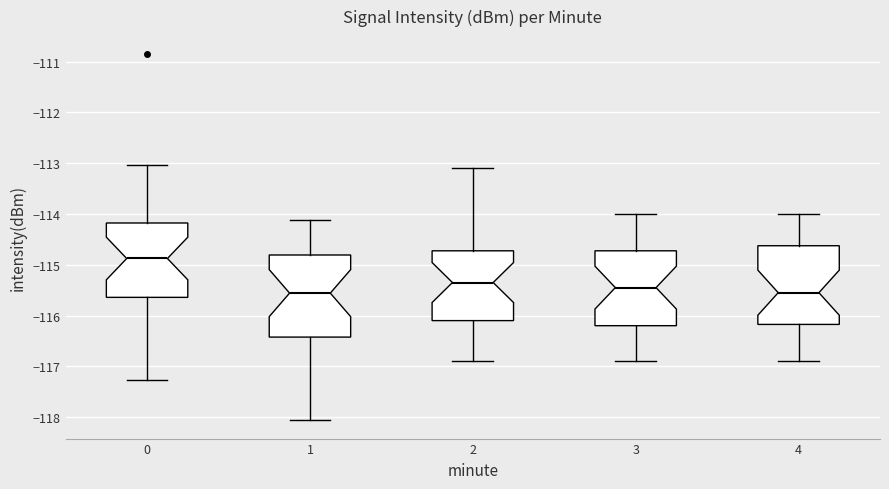

Where is the upper edge of the box at x = 0 on the y-axis? The values are not printed on the chart, so give them approximately, as read against the axis.

-114.2